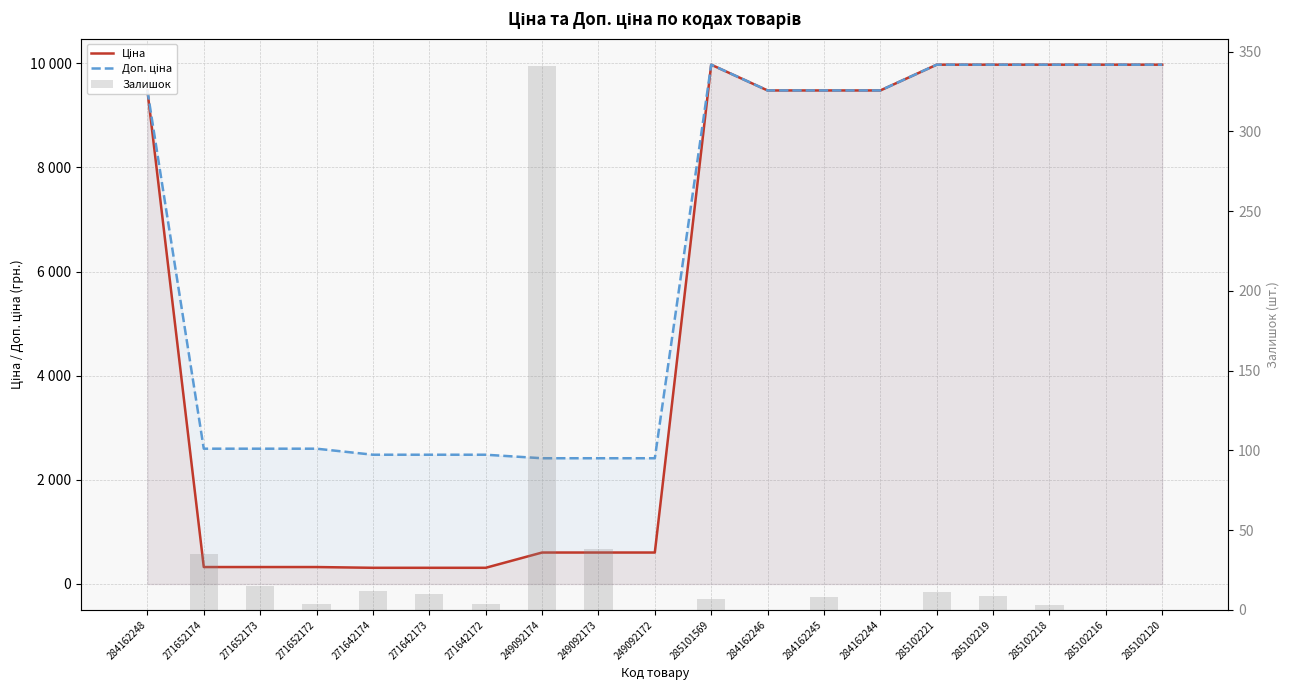

What is the label of the 3rd bar from the left?

271652173